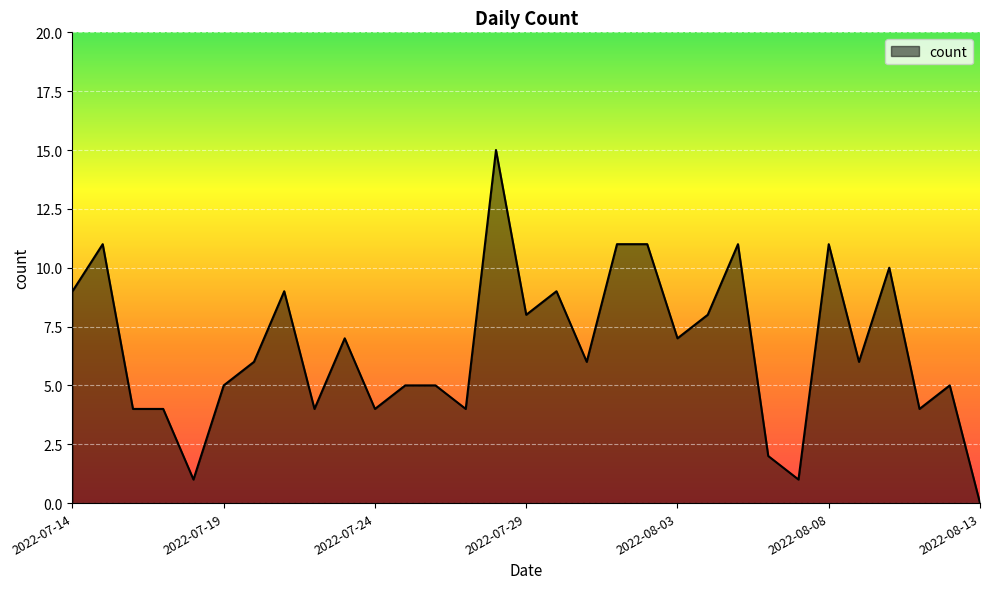

What is the difference between the maximum and minimum values?

15